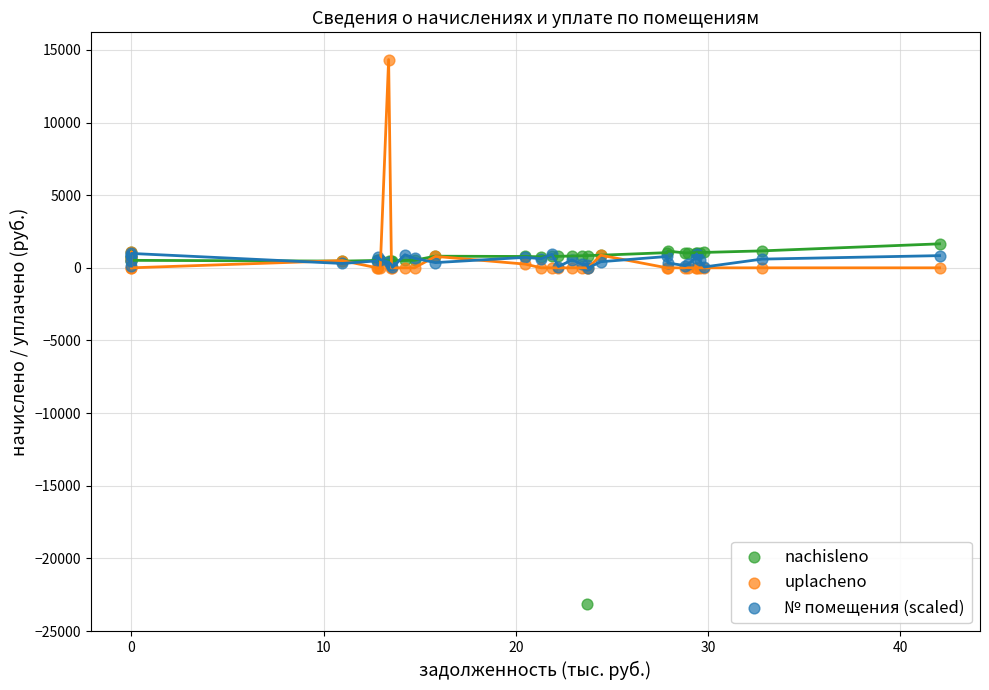

Which series reaches the minimum Y coordinate?

nachisleno